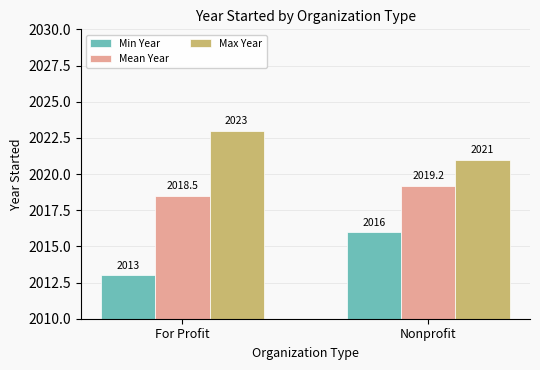

How many data points does each series have?

2